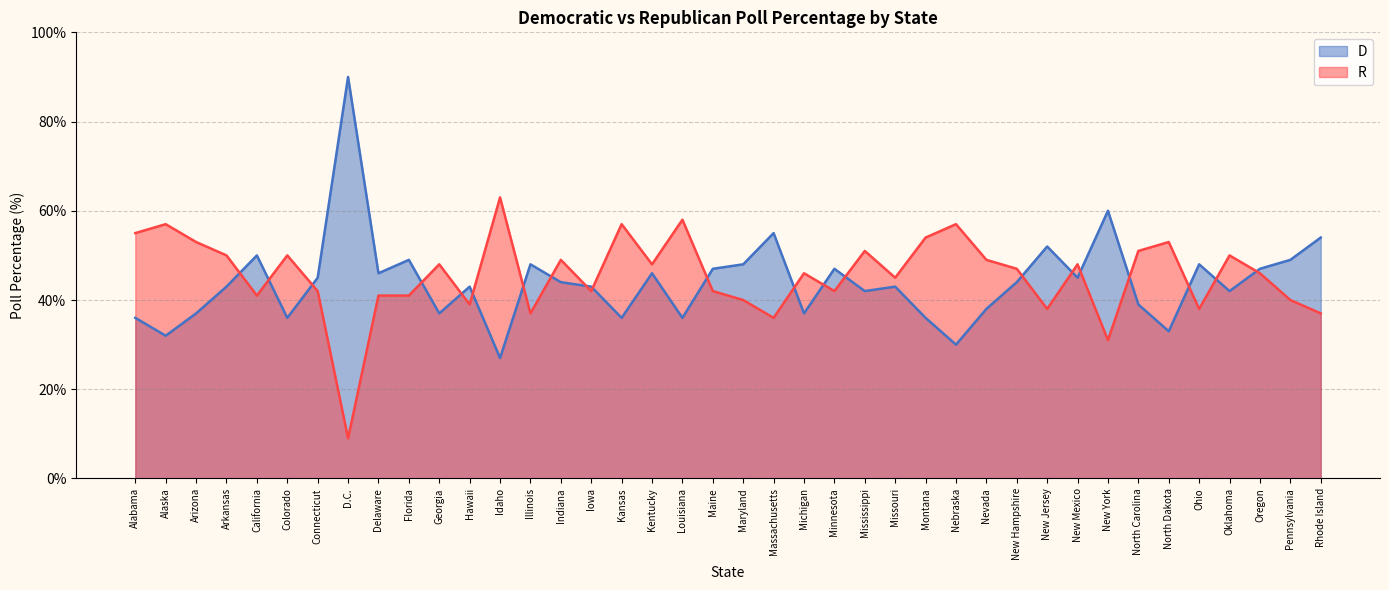

At which label is D closest to 58?

New York